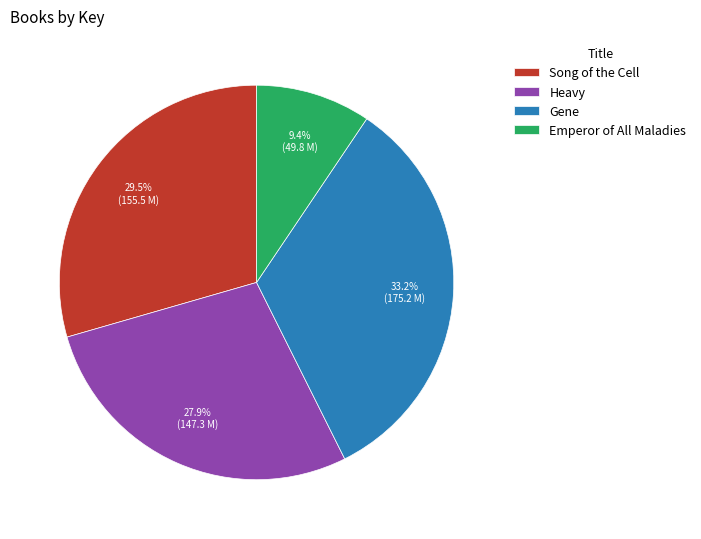

Between Emperor of All Maladies and Heavy, which is larger?

Heavy